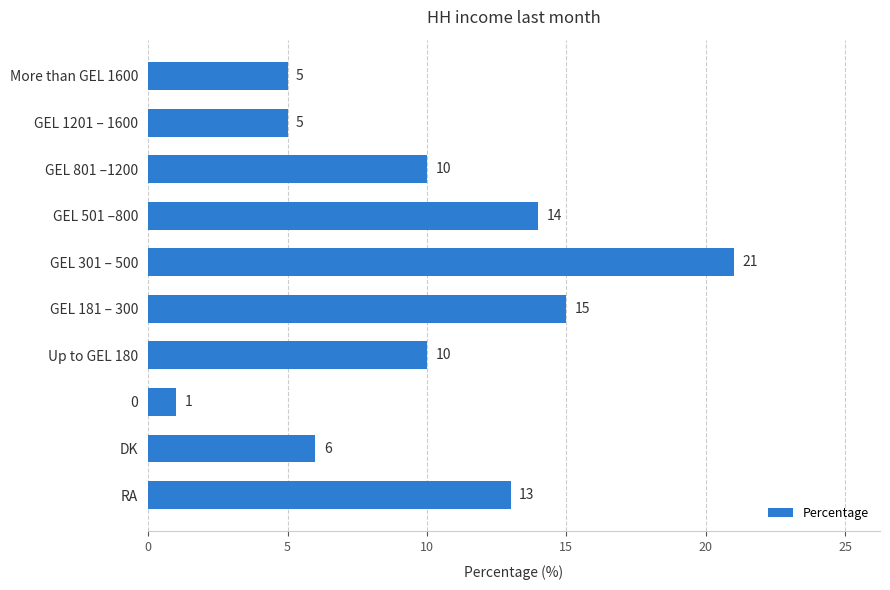

Which has a higher value, GEL 501 –800 or Up to GEL 180?

GEL 501 –800